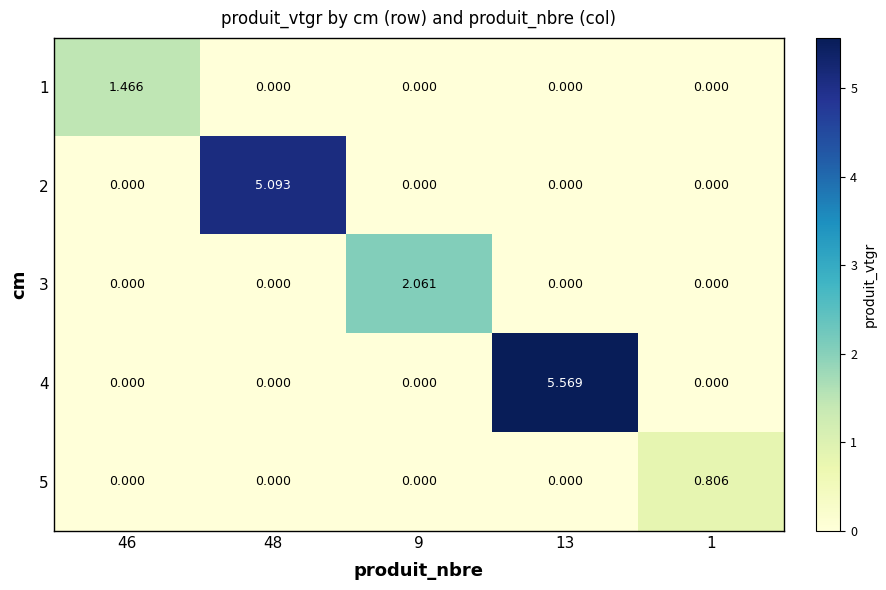

How many distinct data groups are displayed?

5